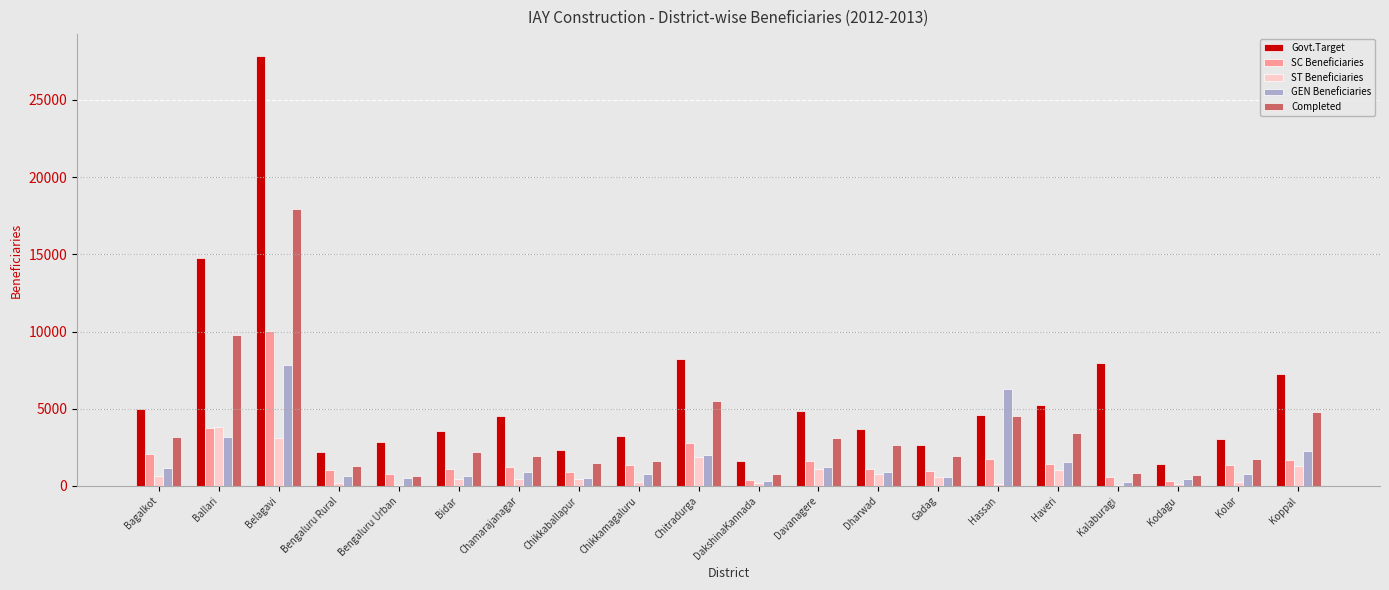

The value of ST Beneficiaries at Ballari is 5368. True or false?

False